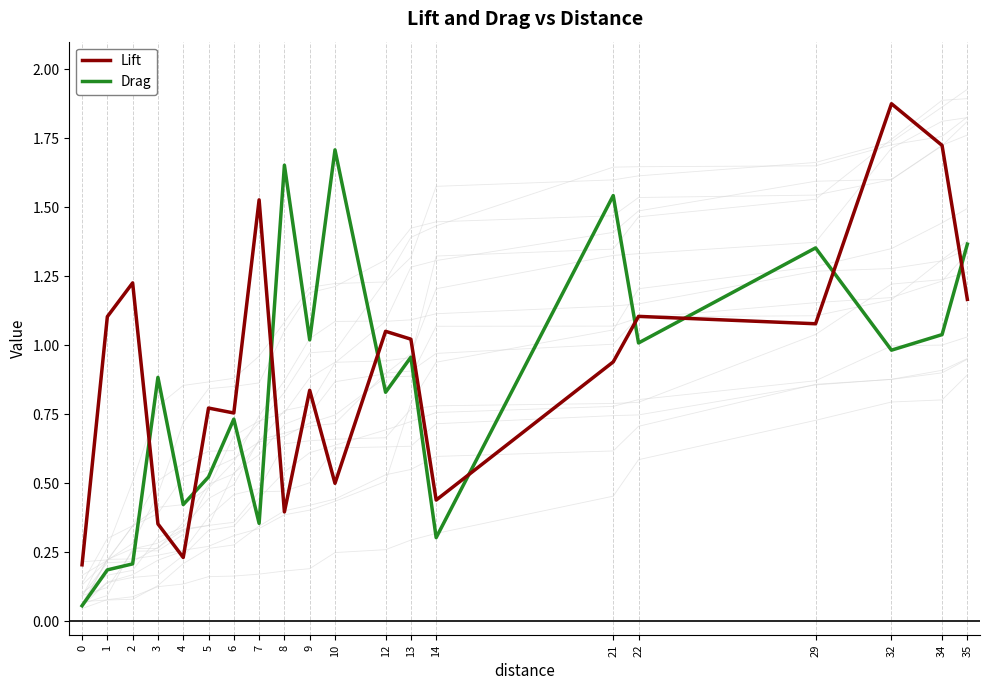

Reading right to left, extract all data points from this chart.

Lift: 35=1.2	34=1.7	32=1.9	29=1.1	22=1.1	21=0.9	14=0.4	13=1.0	12=1.1	10=0.5	9=0.8	8=0.4	7=1.5	6=0.8	5=0.8	4=0.2	3=0.4	2=1.2	1=1.1	0=0.2
Drag: 35=1.4	34=1.0	32=1.0	29=1.4	22=1.0	21=1.5	14=0.3	13=1.0	12=0.8	10=1.7	9=1.0	8=1.7	7=0.4	6=0.7	5=0.5	4=0.4	3=0.9	2=0.2	1=0.2	0=0.1